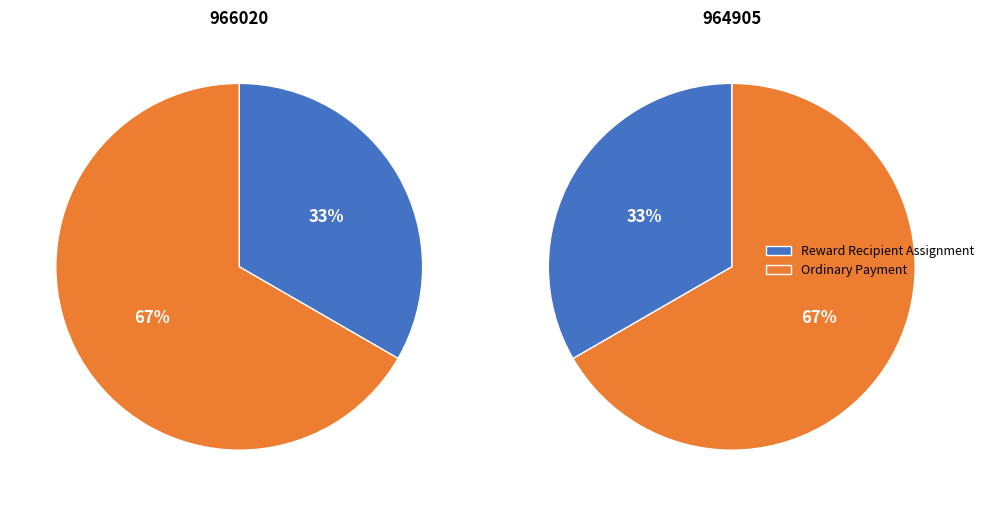

Is there any slice that represents more than half of the pie?

Yes